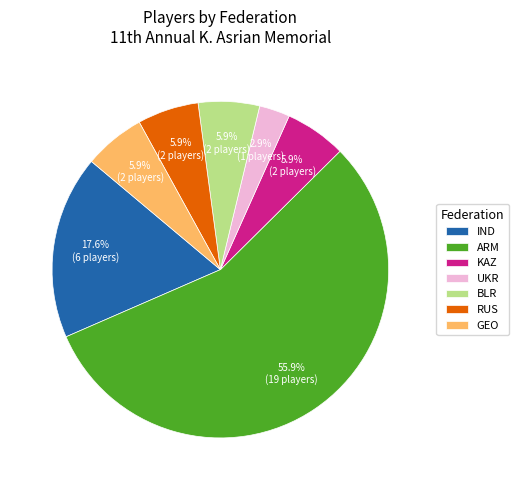

Does ARM account for over 50% of the chart?

Yes